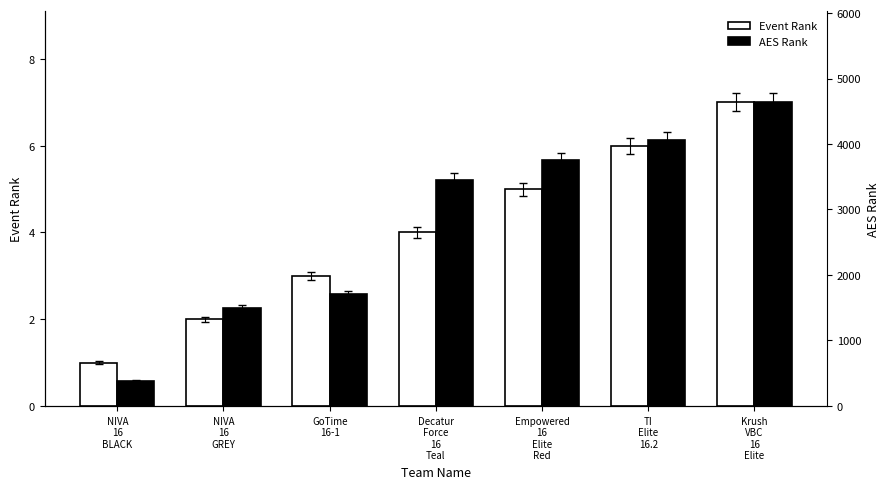

Reading left to right, what are all the values shown in this chart?

Event Rank: 1	2	3	4	5	6	7
AES Rank: 387	1498	1708	3451	3754	4064	4636